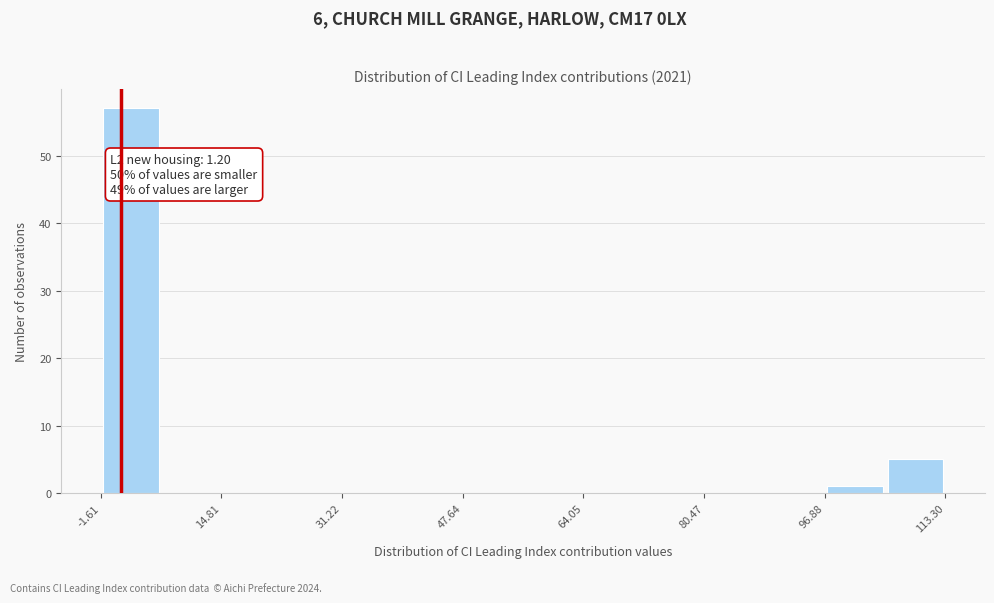

Which range on the x-axis has the tallest bar?

-2 to 6